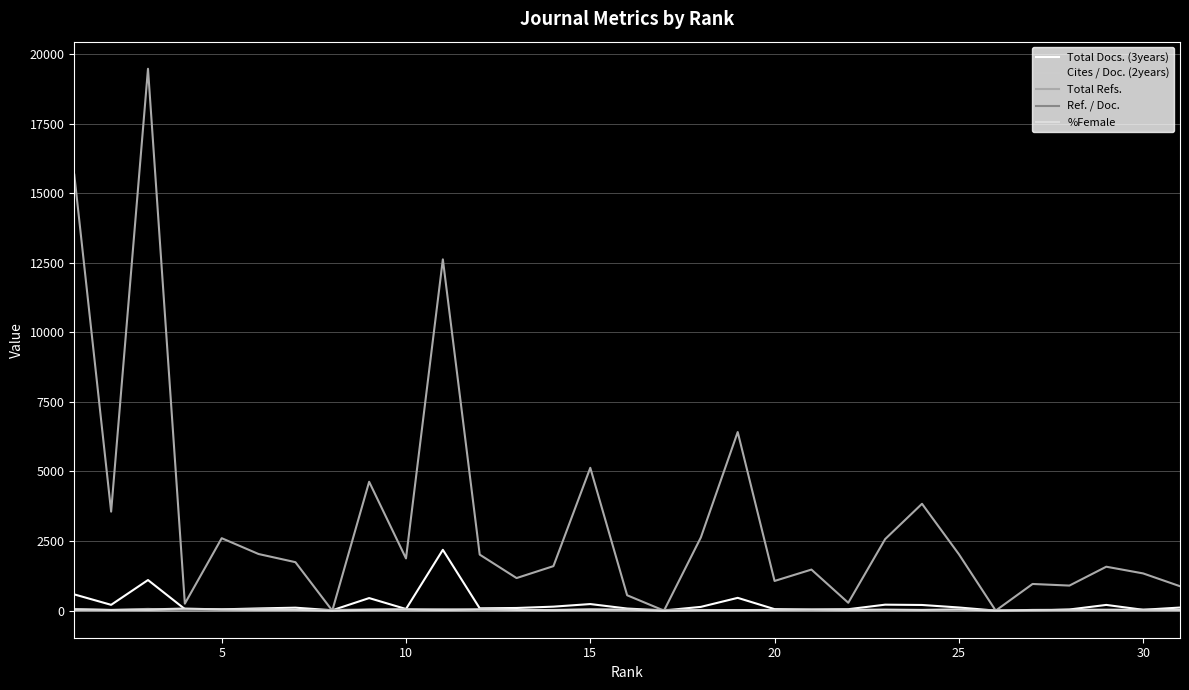

After their last crossing, which series has the higher values: Cites / Doc. (2years) or %Female?

%Female